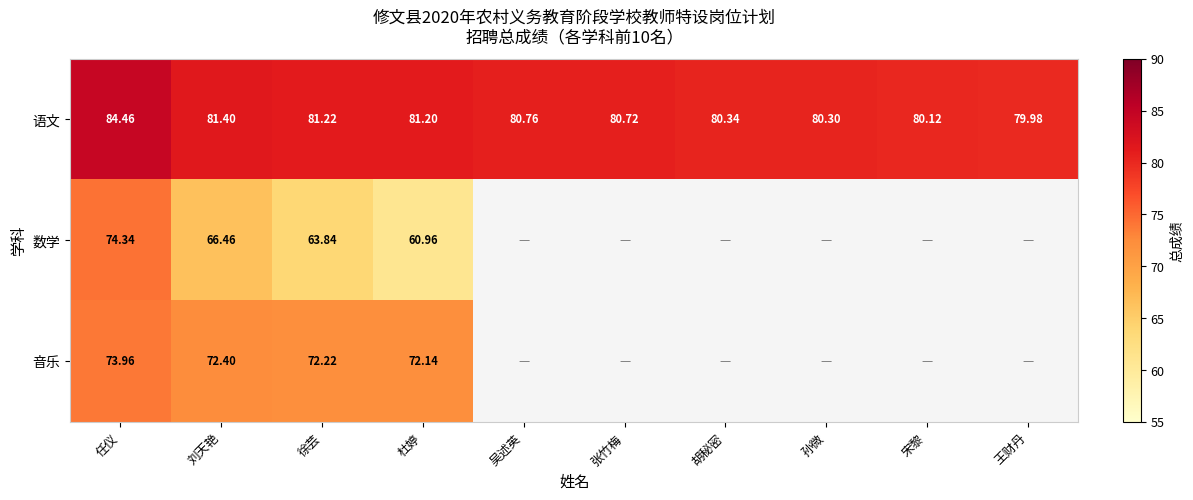

The value of 语文 at 宋黎 is 80.1. True or false?

True